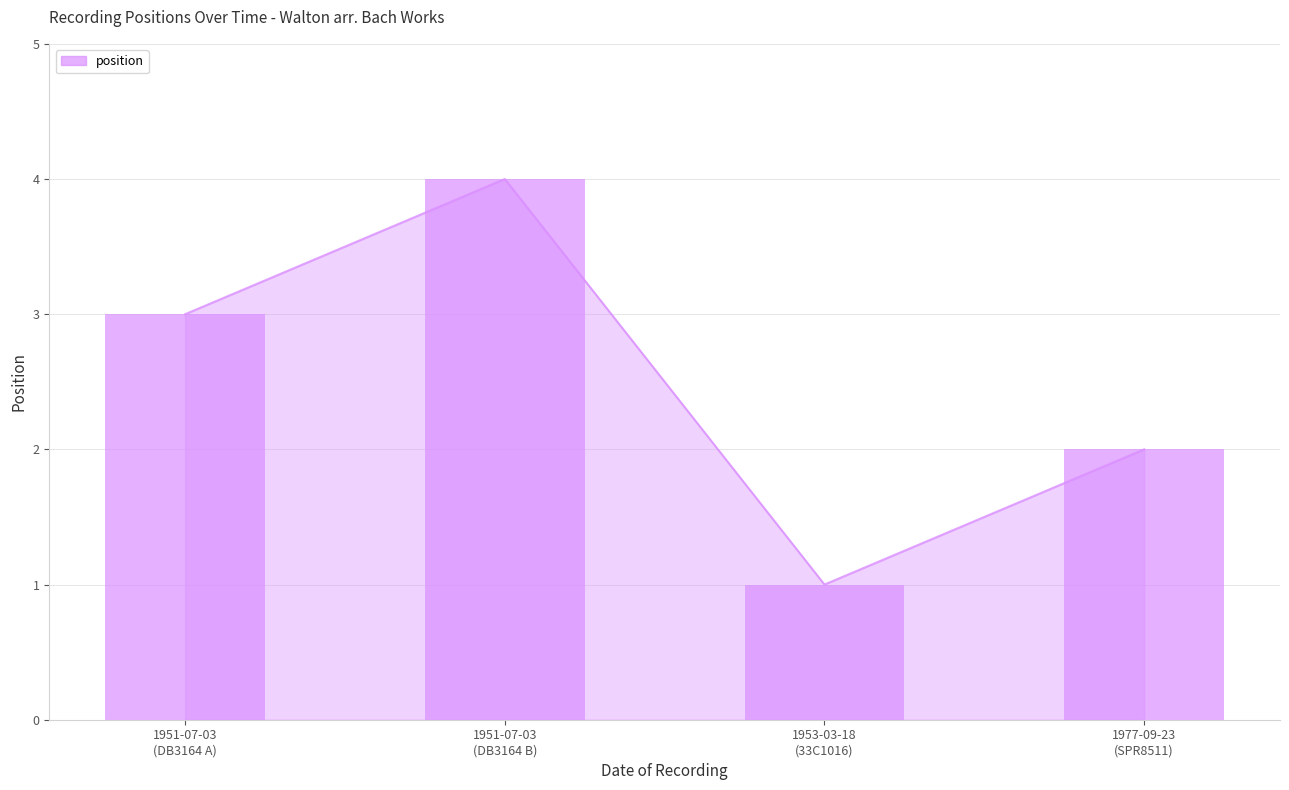

The value at 1953-03-18
(33C1016) is 1. True or false?

True